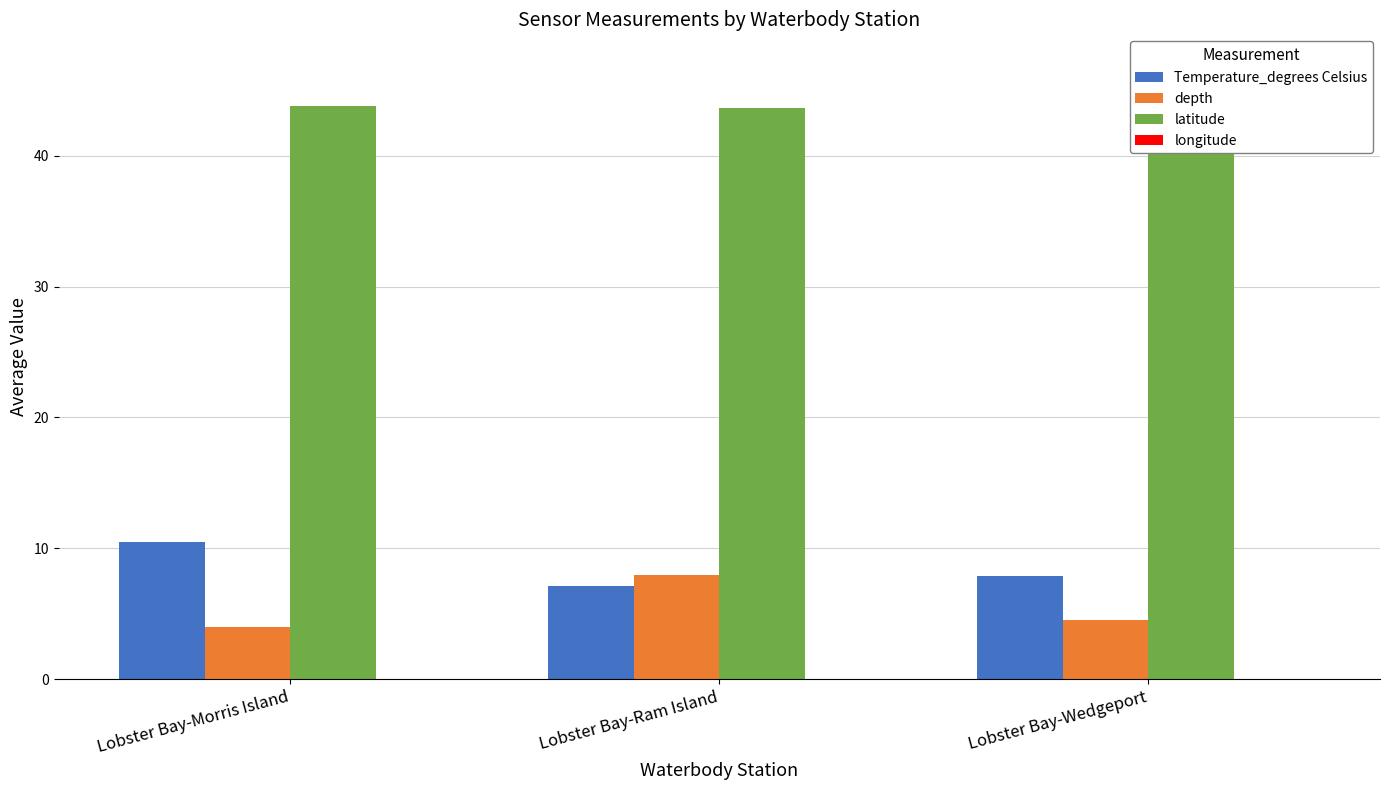

What is the difference between the maximum and second lowest values in the longitude series?

0.1